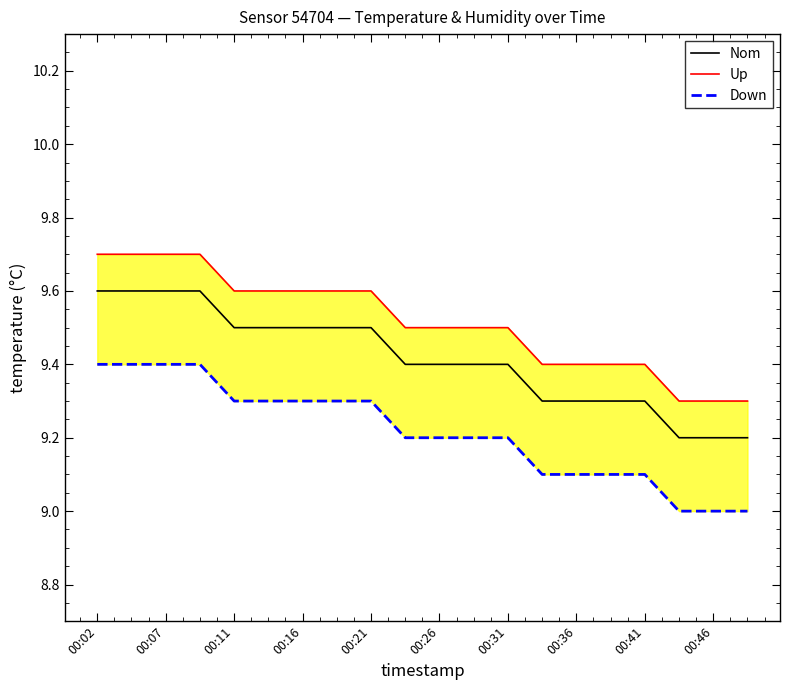

The Down series shows 3.1 at 15. True or false?

False